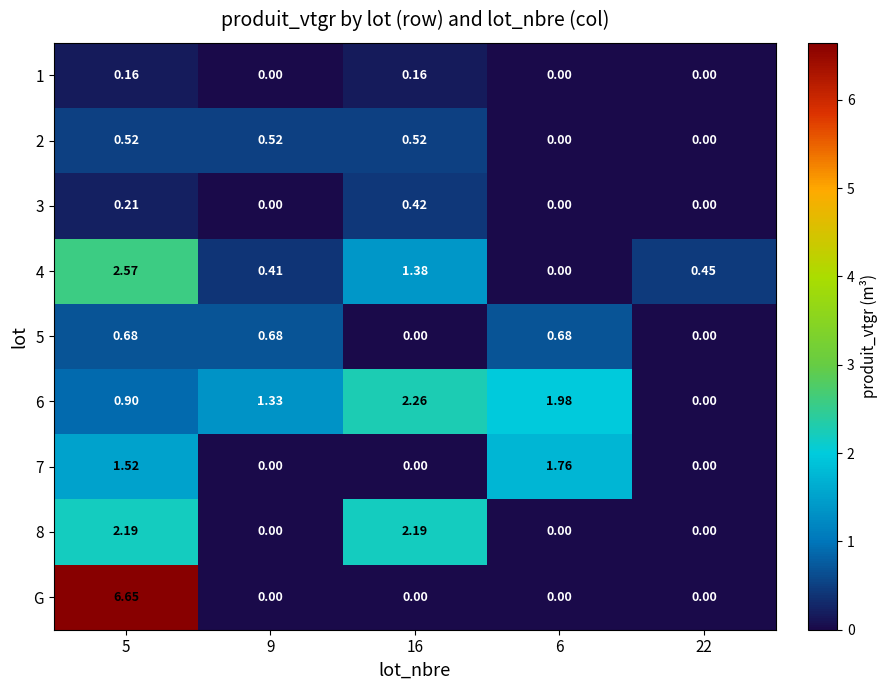

Which series has the largest range (max minus min)?

G